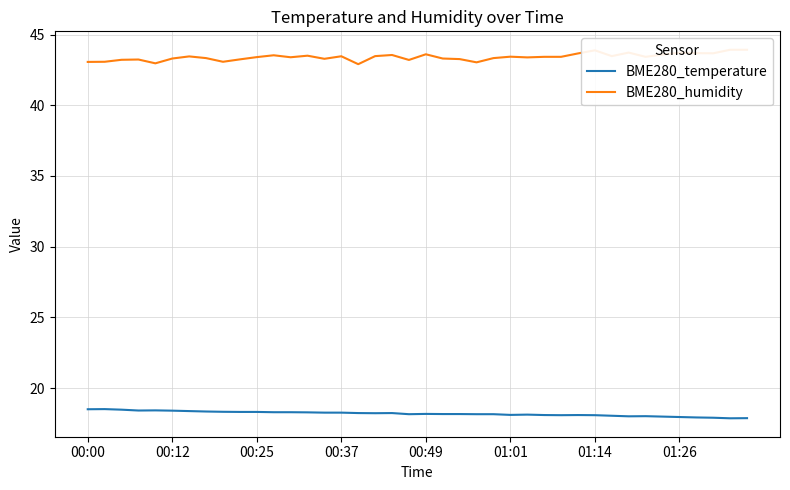

At 29, list the series in order from largest to smallest.

BME280_humidity, BME280_temperature